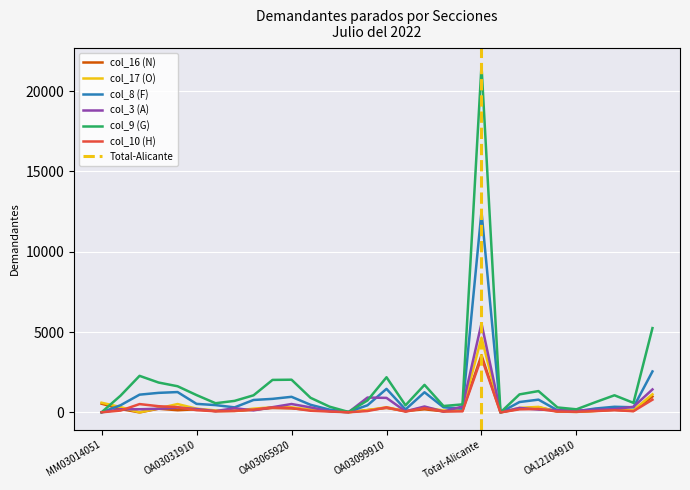

Which series has the largest range (max minus min)?

col_9 (G)